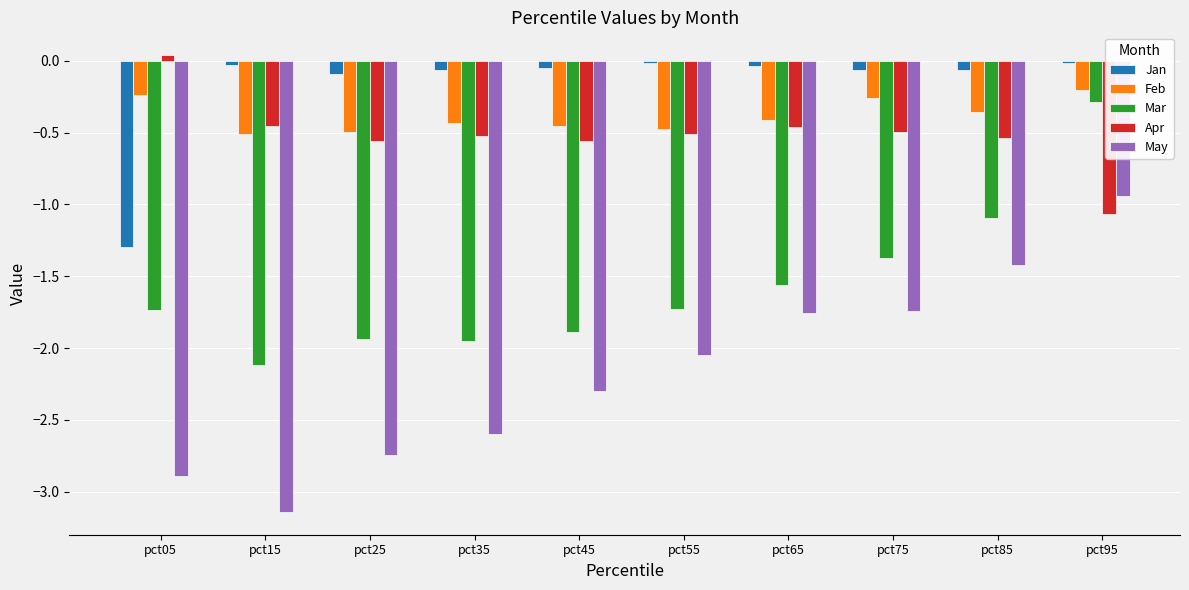

What is the difference between the second highest and minimum values in the Mar series?

1.0